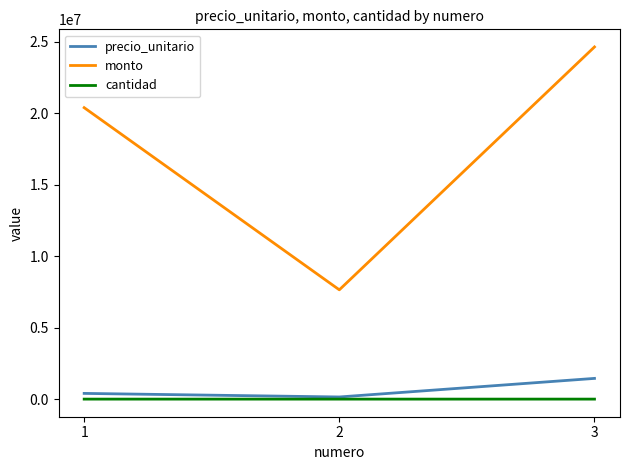

The value of monto at 3 is 16072193. True or false?

False